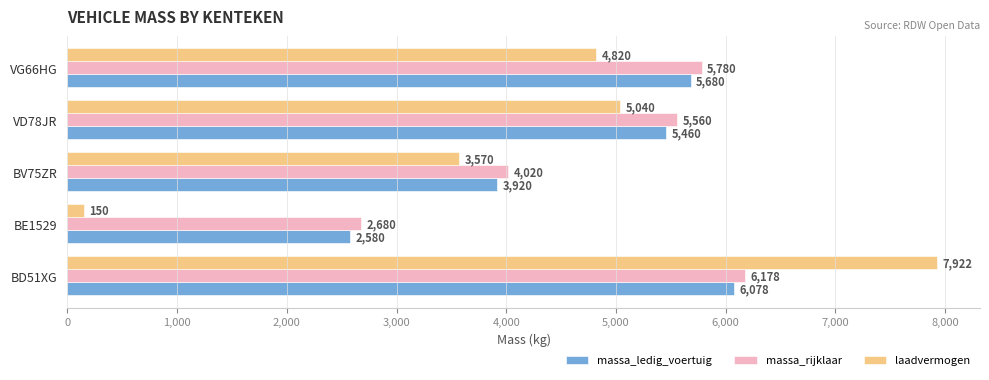

What is the sum of all laadvermogen values?

21502